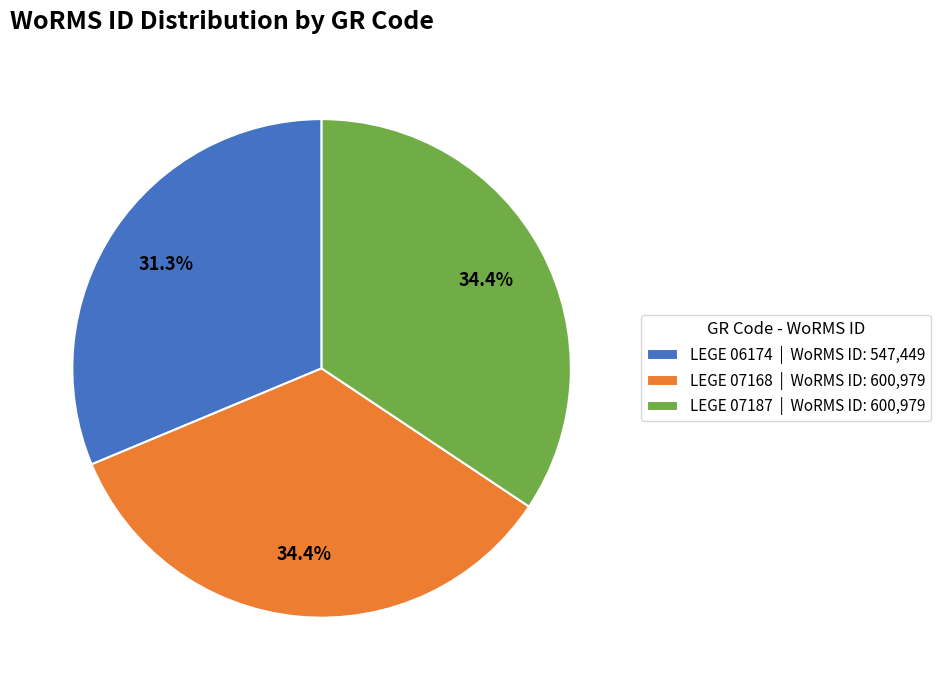

True or false: LEGE 07187 accounts for 34% of the total.

True